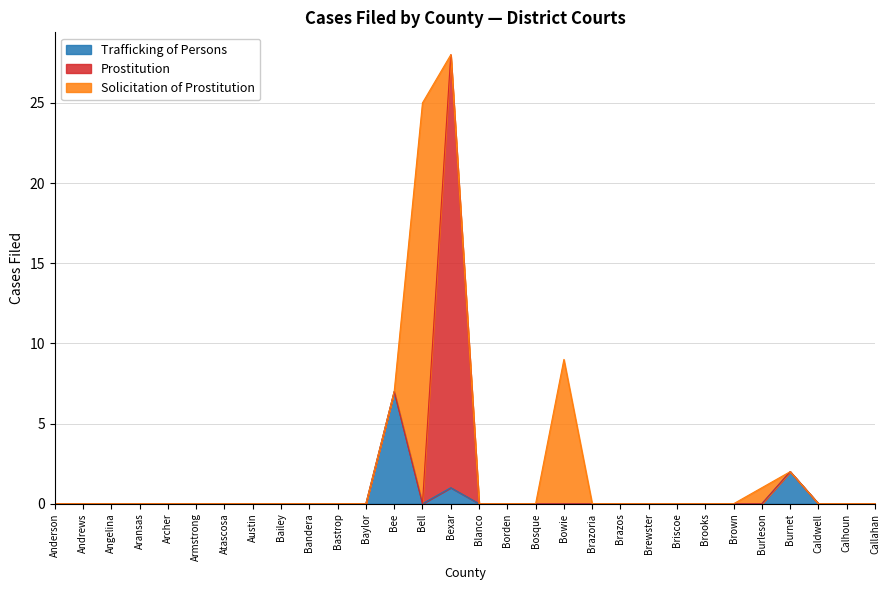

Which series has the largest total across all categories?

Solicitation of Prostitution